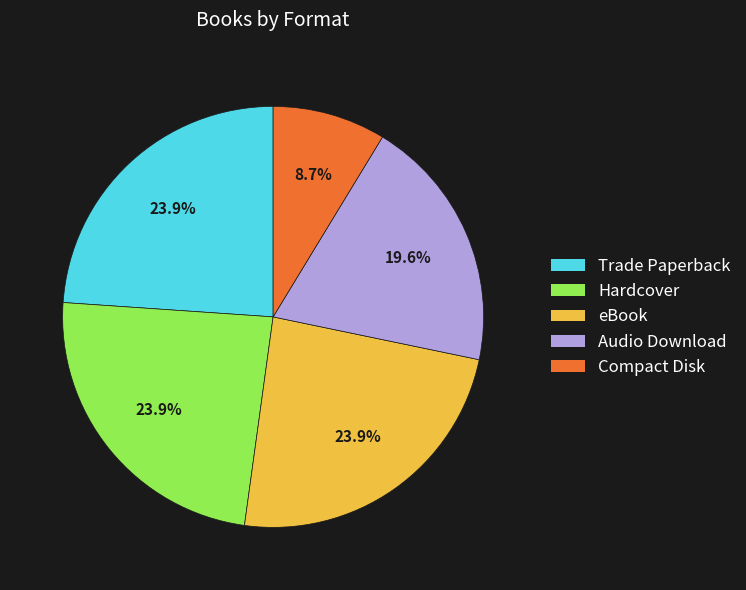

Between Trade Paperback and Compact Disk, which is larger?

Trade Paperback